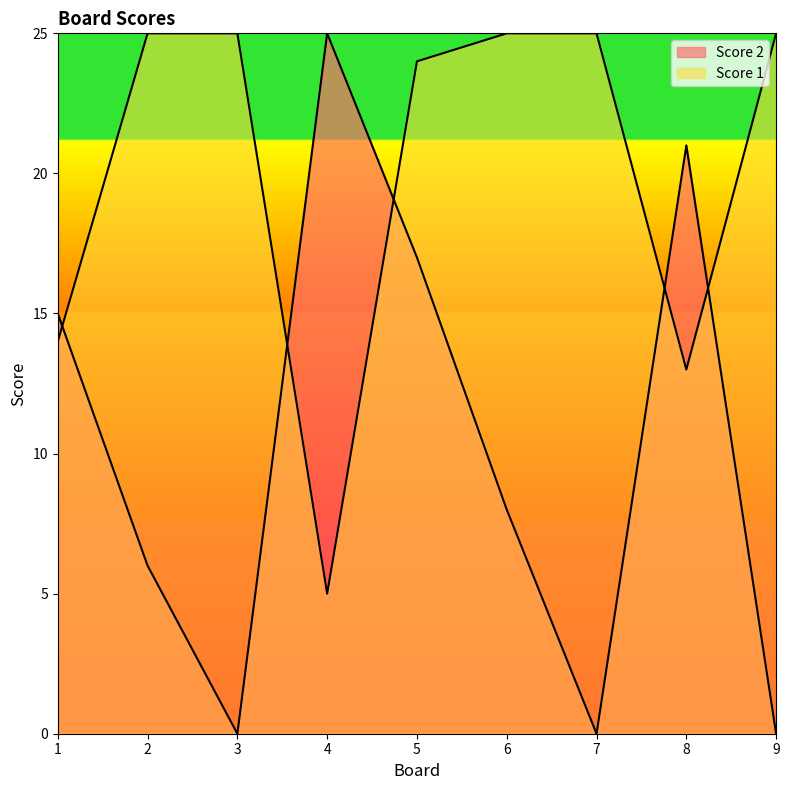

How many interior local peaks does the Score 2 series have?

2